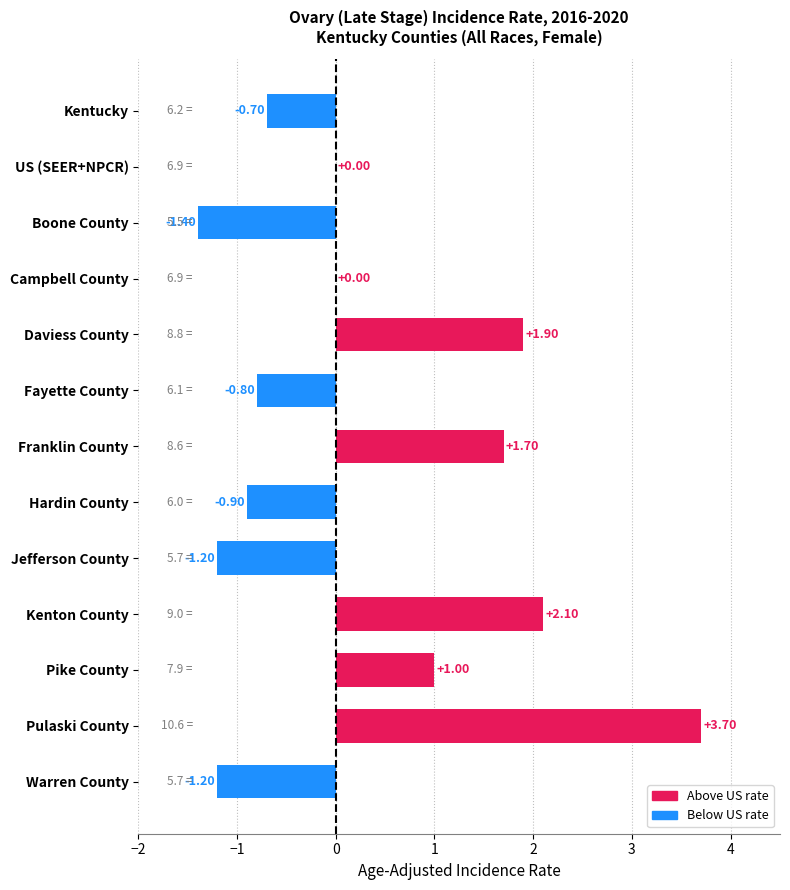

Which label corresponds to the largest value in the chart?

Pulaski County